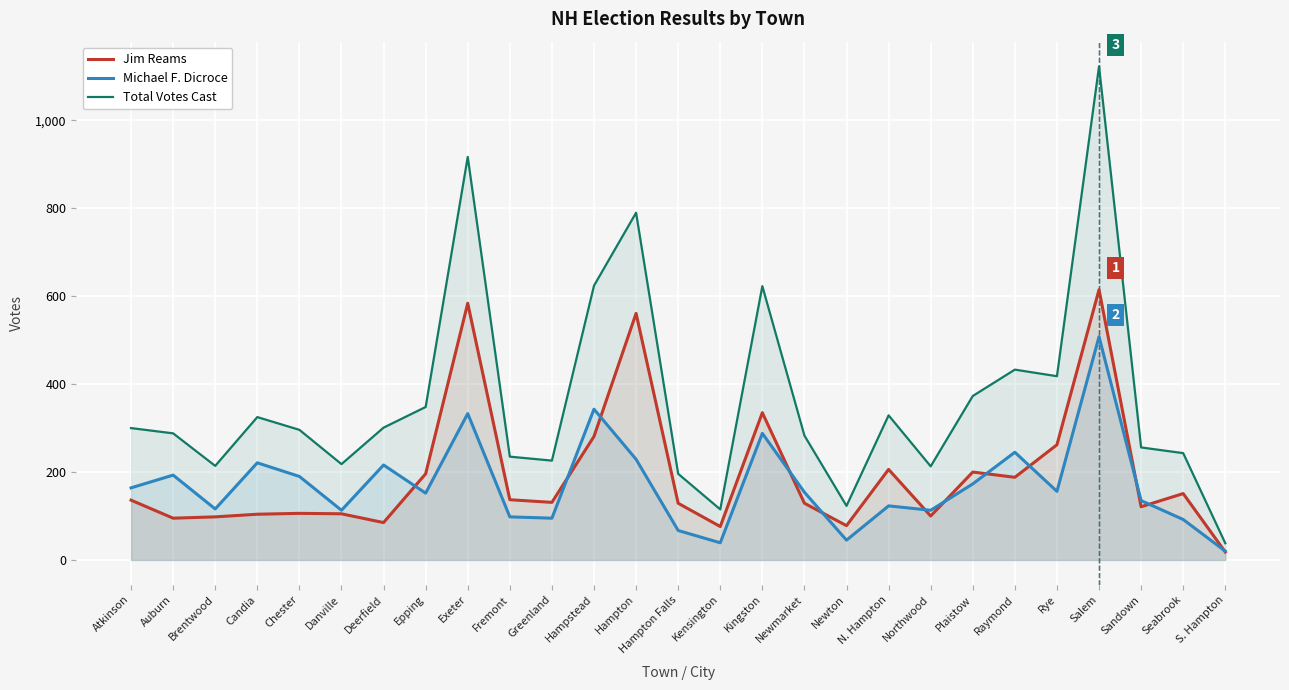

True or false: Total Votes Cast and Jim Reams cross at least once.

False